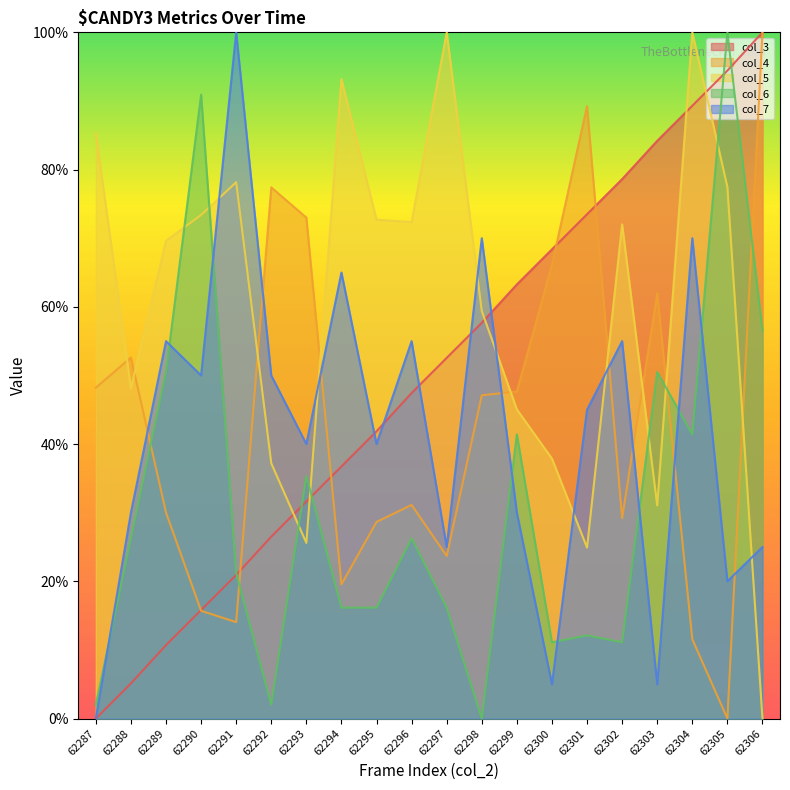

What is the difference between the second highest and second lowest values in the col_4 (rx ~9k) series?

77.7